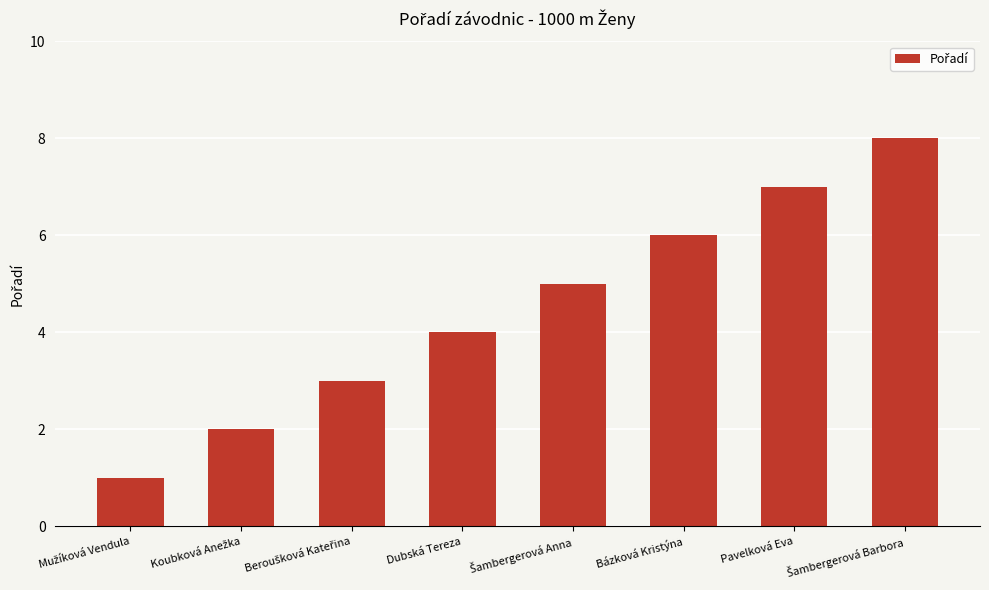

What is the sum of all values?

36